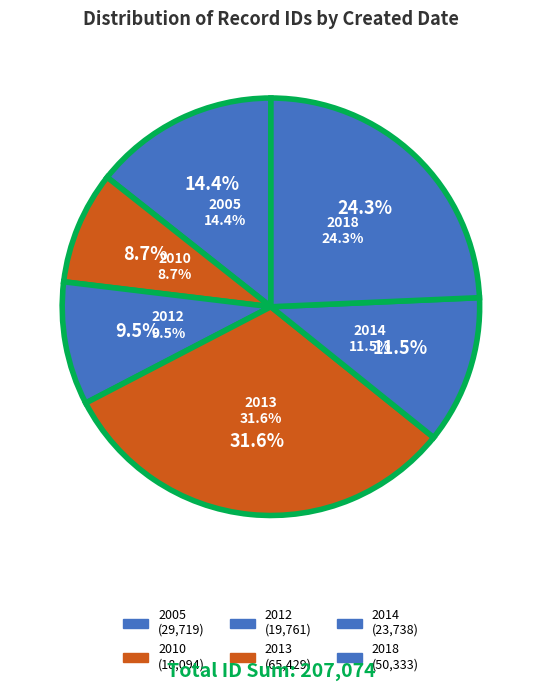

Does any single category account for the majority?

No